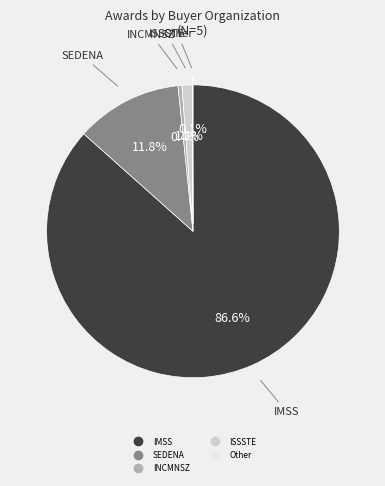

Does any single category account for the majority?

Yes